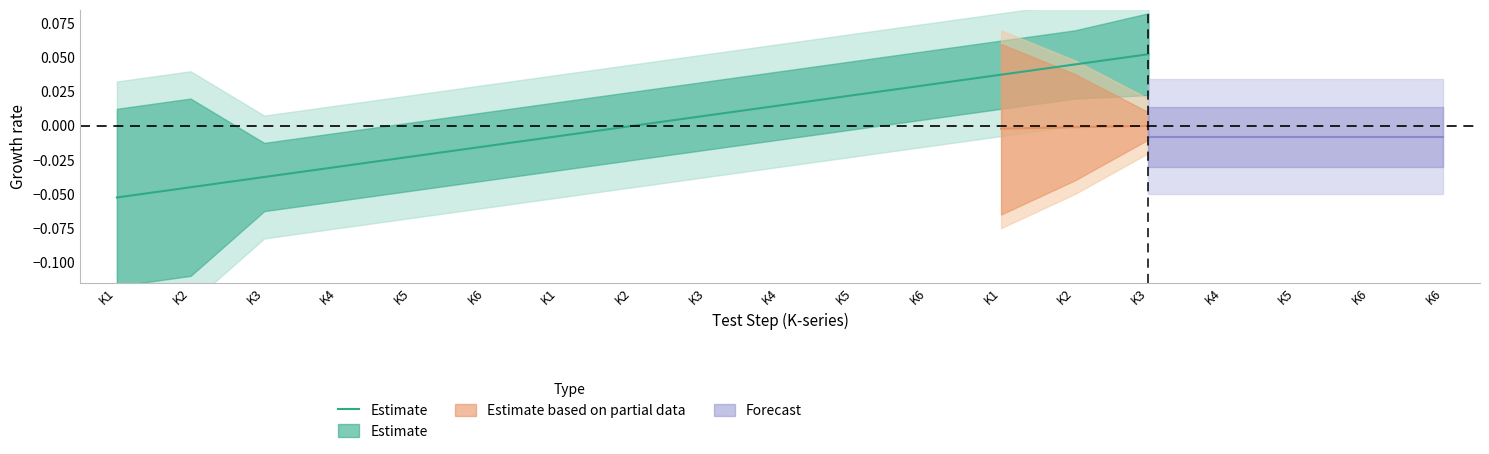

Reading left to right, what are all the values shown in this chart?

K1=-0.1	K2=-0.0	K3=-0.0	K4=-0.0	K5=-0.0	K6=-0.0	K1=-0.0	K2=0.0	K3=0.0	K4=0.0	K5=0.0	K6=0.0	K1=0.0	K2=0.0	K3=0.1